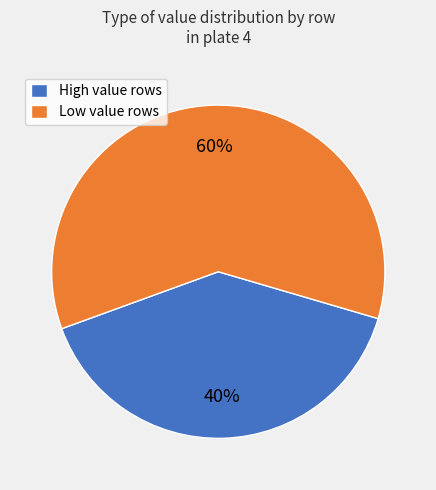

What is the largest slice in the pie chart?

Low value rows